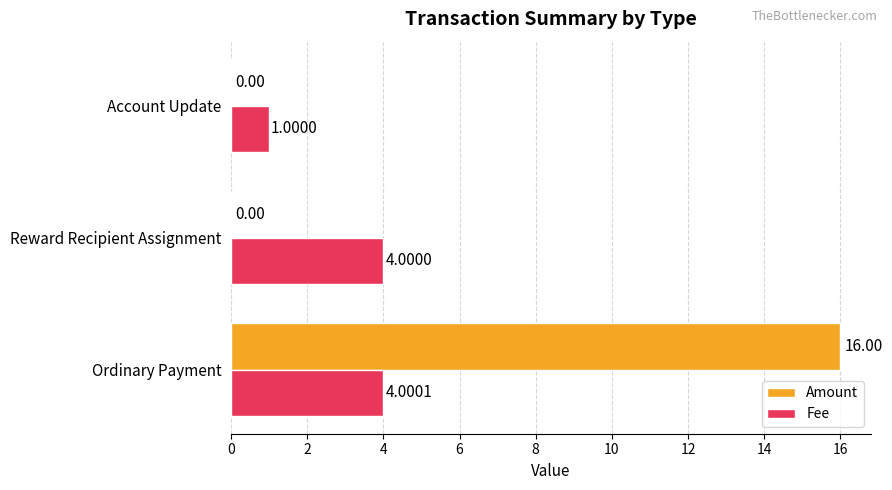

What is the average value of the Amount series?

5.3